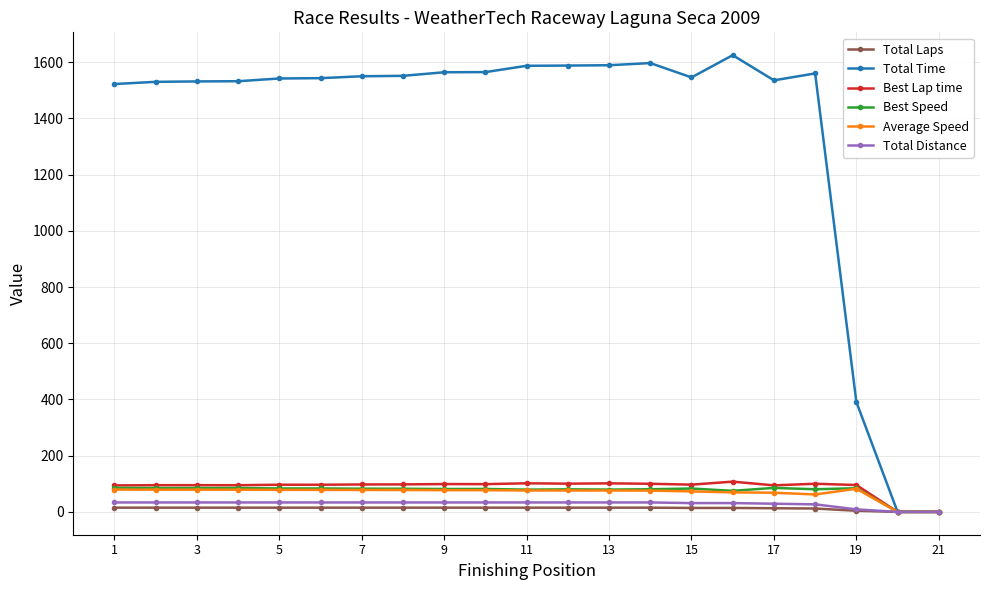

What are all the series names shown in the legend?

Total Laps, Total Time, Best Lap time, Best Speed, Average Speed, Total Distance